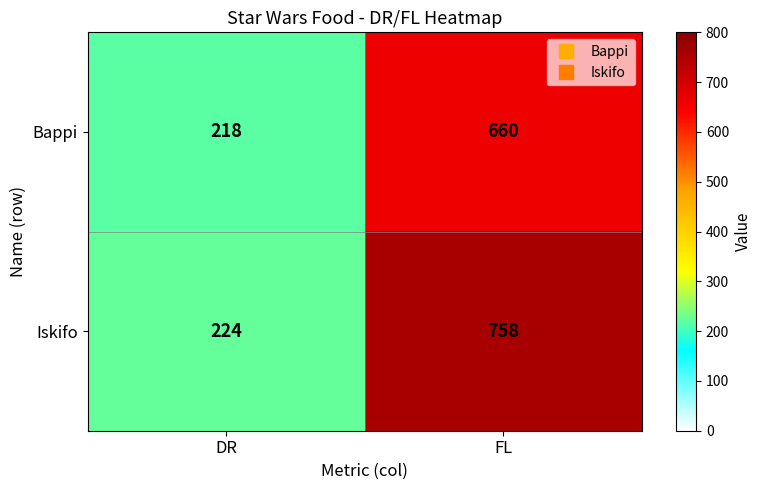

What is the approximate value of Bappi at FL, to the nearest 5?

660